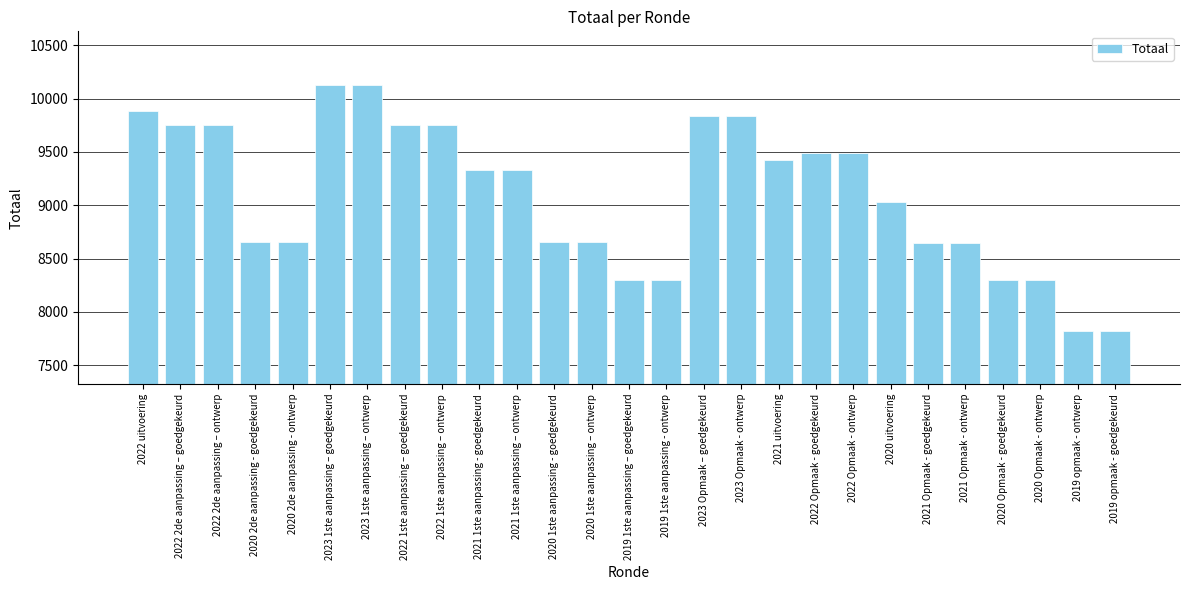

Where does the data first go above 9332?

2022 uitvoering